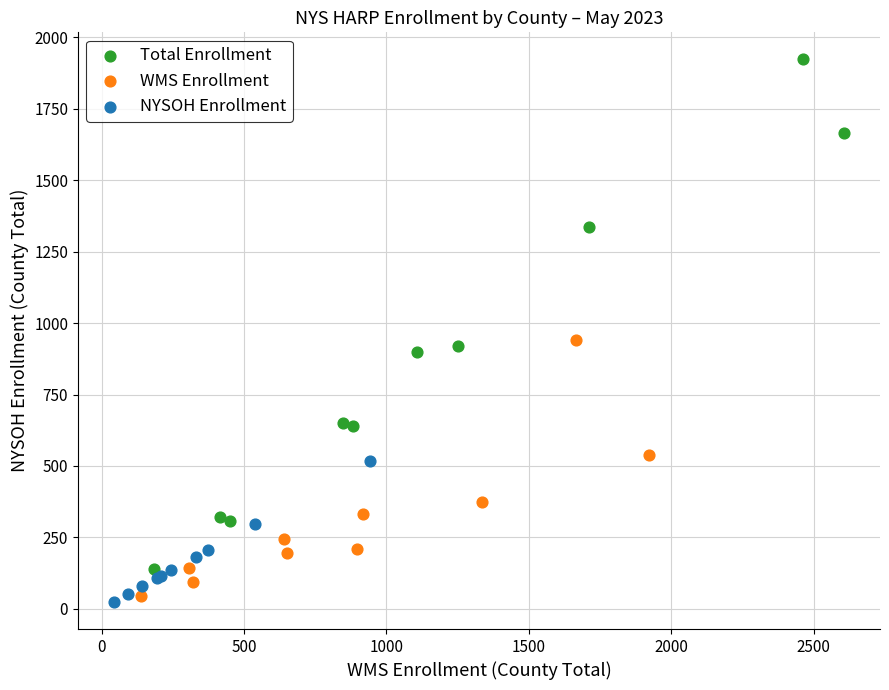

What are all the series names shown in the legend?

Total Enrollment, WMS Enrollment, NYSOH Enrollment